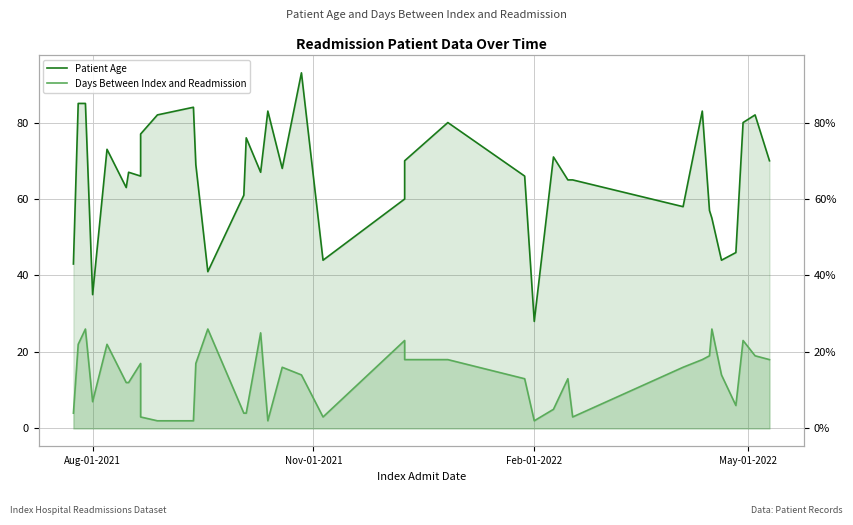

At how many categories does at least one series exceed 57?

28